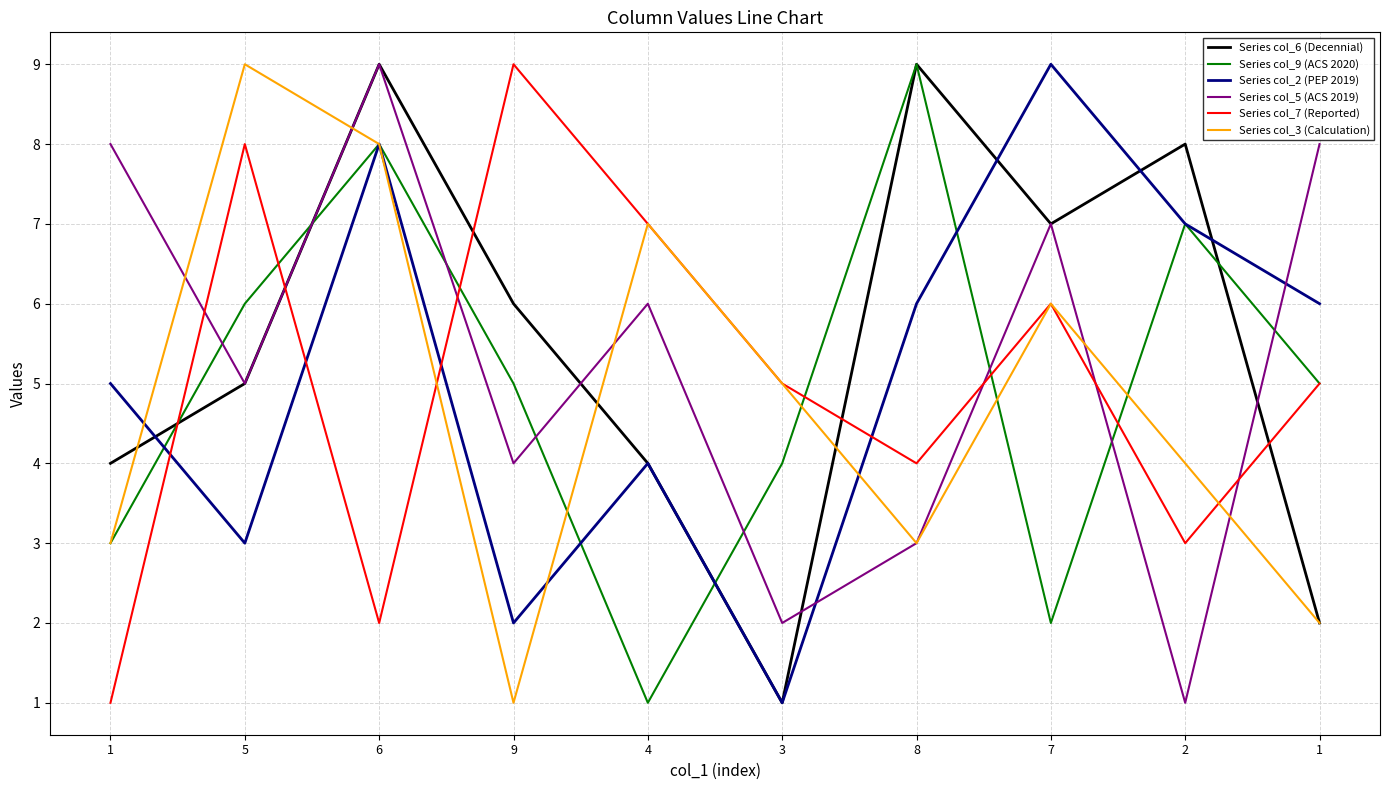

How many series are shown in this chart?

6